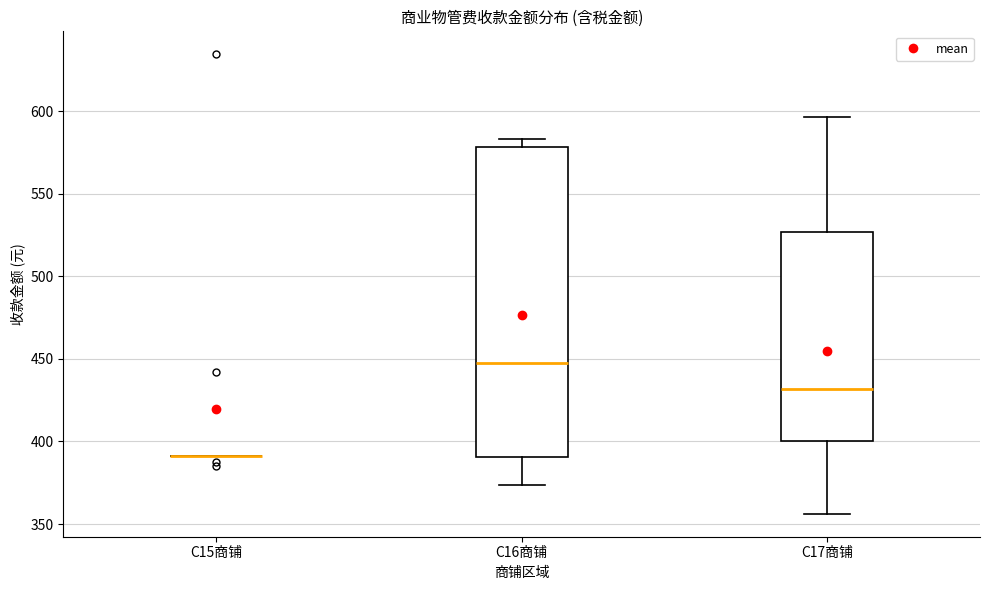

Reading left to right, transcribe this box plot: for each box, give where its median line is, the range the box spans, and where its two whiskers end, as read against the y-axis. The values are not printed on the chart, so give them approximately, as read against the axis.

C15商铺: box collapsed to a line at 390, whiskers 390 to 390
C16商铺: median 445, box 390 to 580, whiskers 375 to 585
C17商铺: median 430, box 400 to 525, whiskers 355 to 595